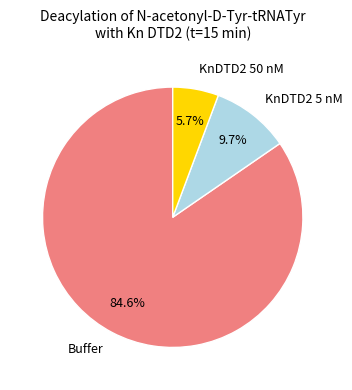

How many slices are in this pie chart?

3